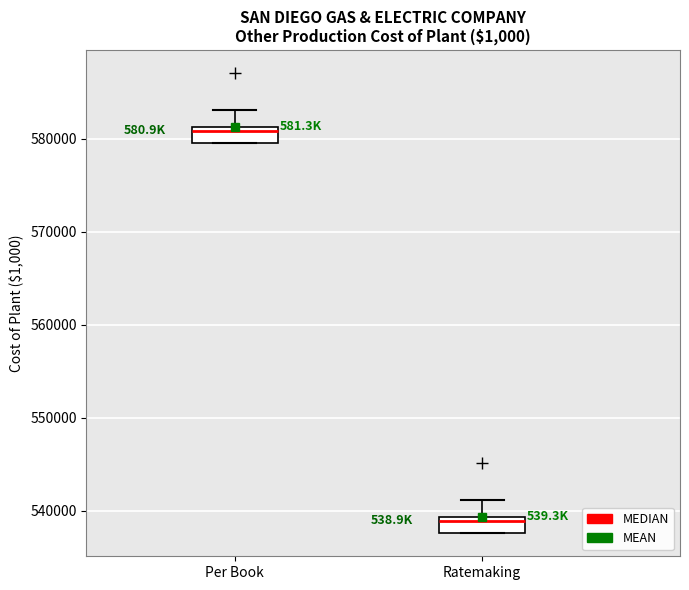

Where is the lower edge of the box for Ratemaking on the y-axis? The values are not printed on the chart, so give them approximately, as read against the axis.

538000